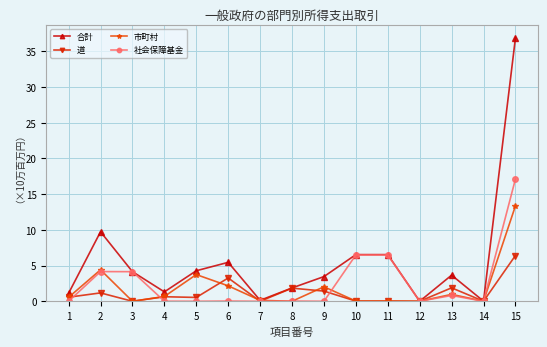

At how many categories does at least one series exceed 15?

1